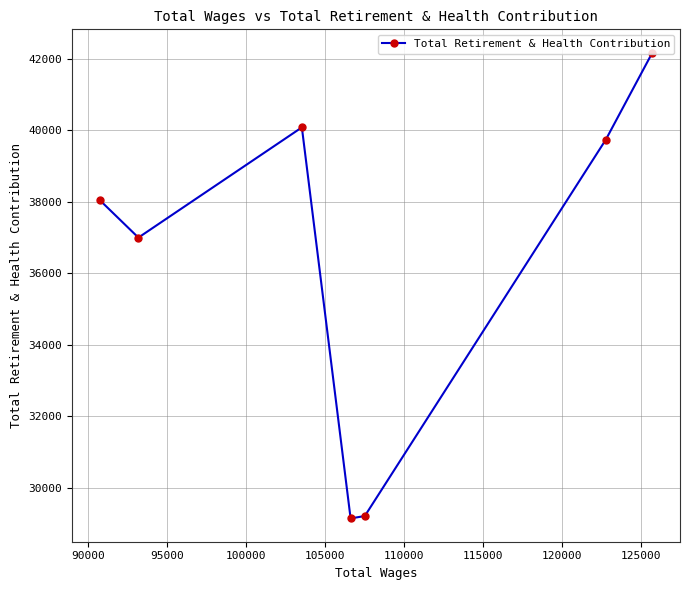

What is the difference between the maximum and minimum values?

13039